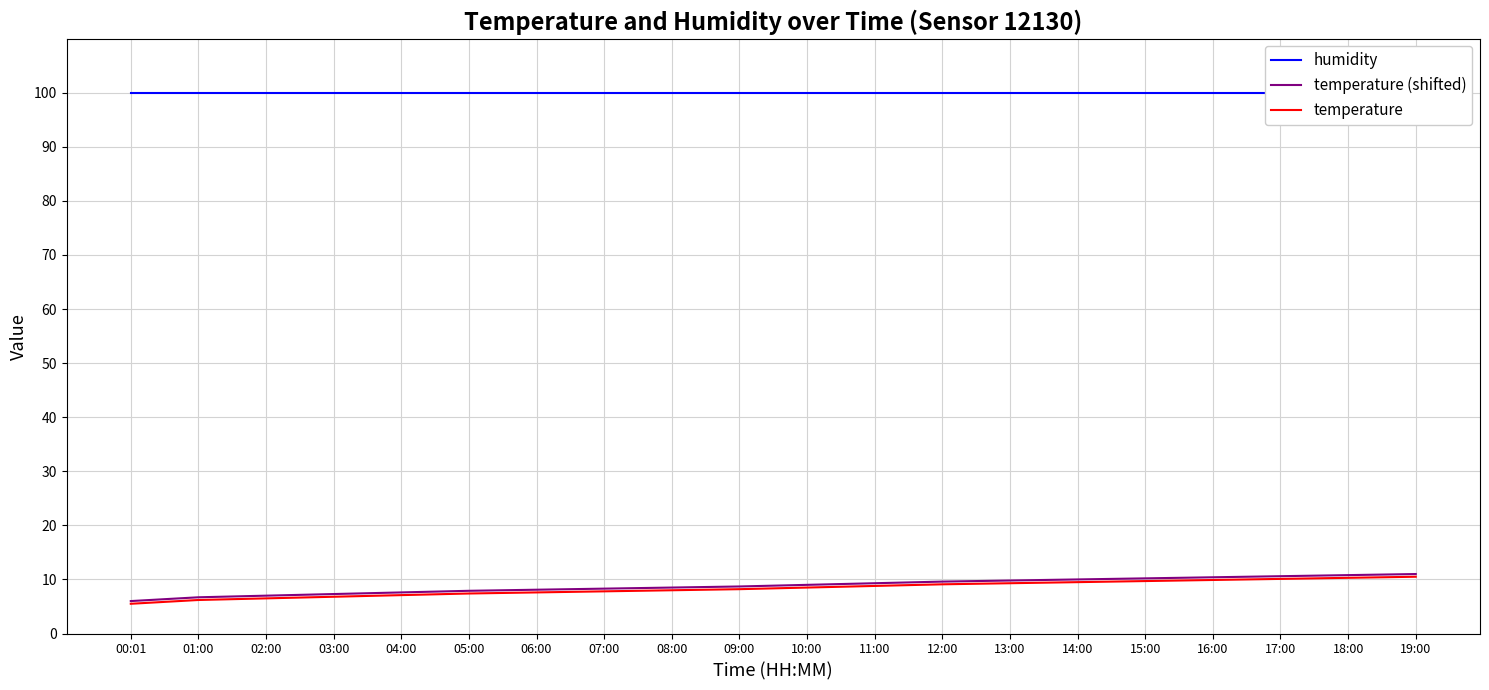

How many values in the temperature series exceed 8?

11